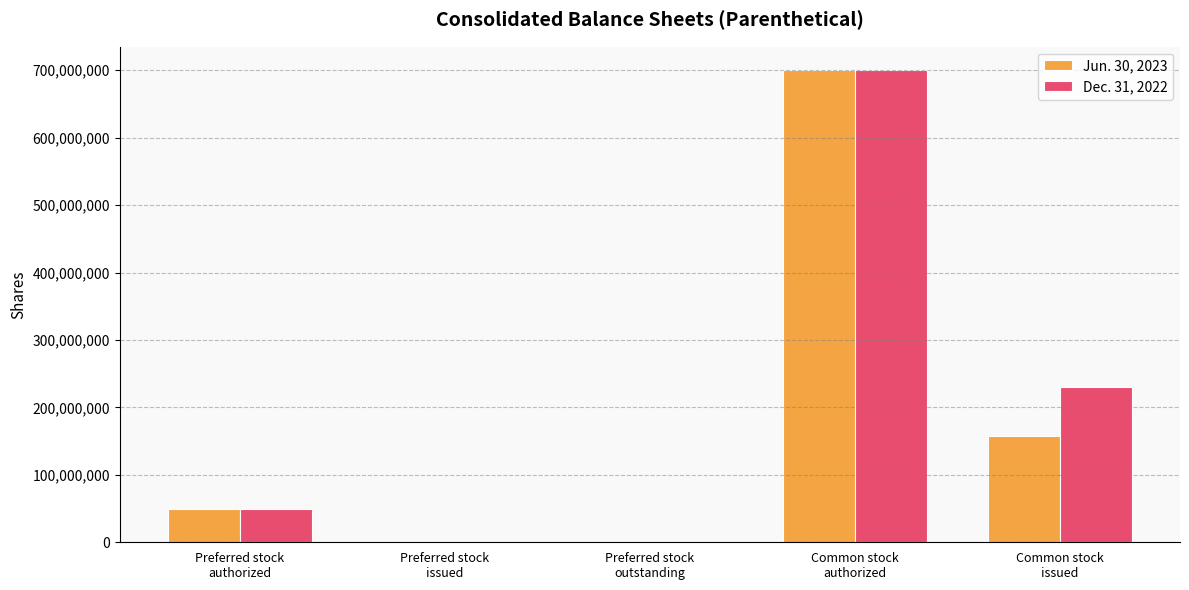

Are the bars grouped side by side (vs. stacked)?

Yes